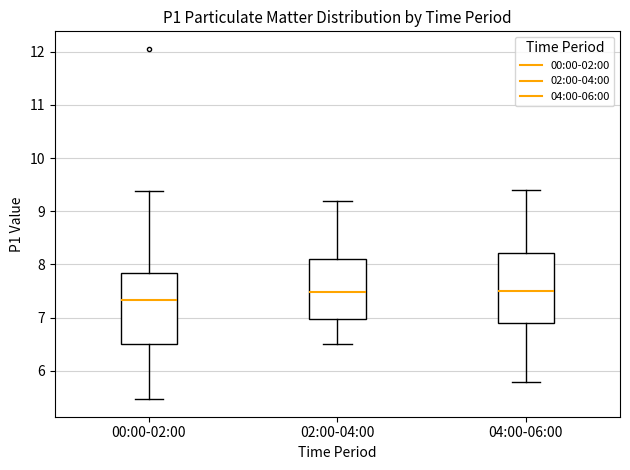

Reading left to right, read every box against the y-axis: the position of its median line, the range the box covers, and the ends of its whiskers. The values are not printed on the chart, so give them approximately, as read against the axis.

00:00-02:00: median 7.3, box 6.5 to 7.8, whiskers 5.5 to 9.4
02:00-04:00: median 7.5, box 7.0 to 8.1, whiskers 6.5 to 9.2
04:00-06:00: median 7.5, box 6.9 to 8.2, whiskers 5.8 to 9.4